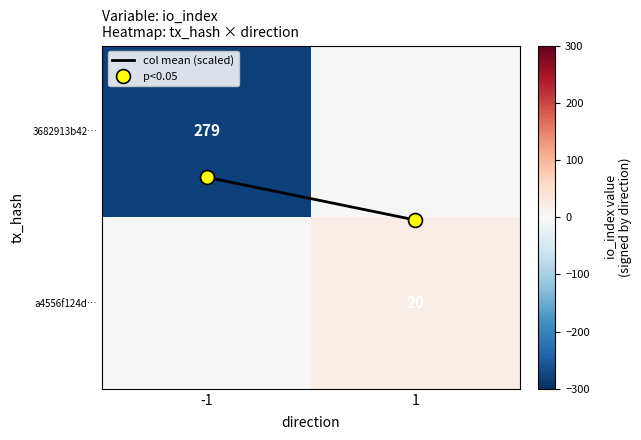

At which category is the sum across all series the highest?

1